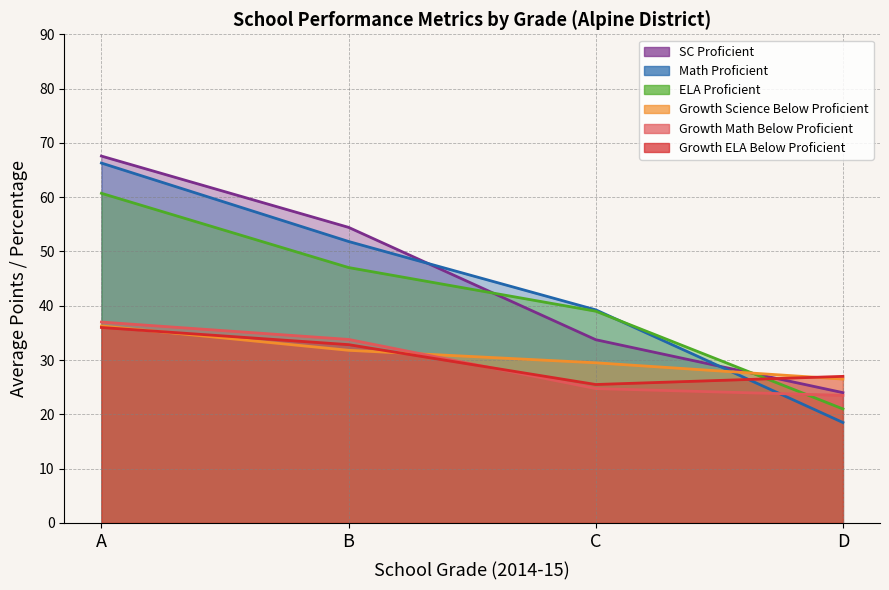

Does the chart display data point markers on the line(s)?

No